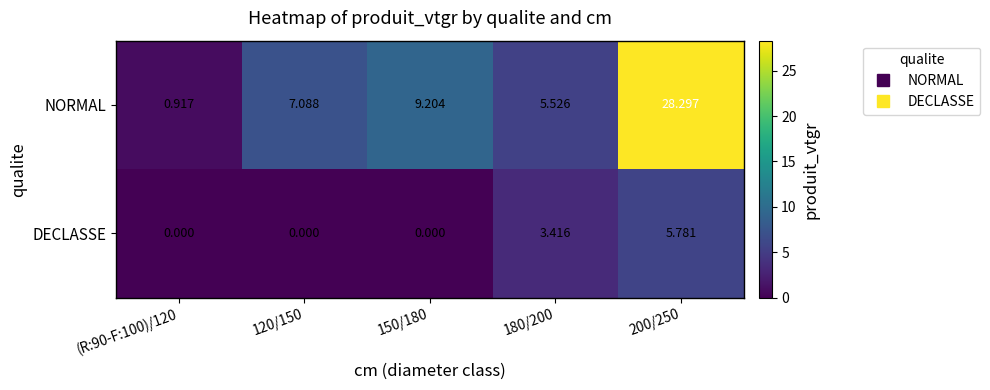

List the series in order of their peak value, highest first.

NORMAL, DECLASSE